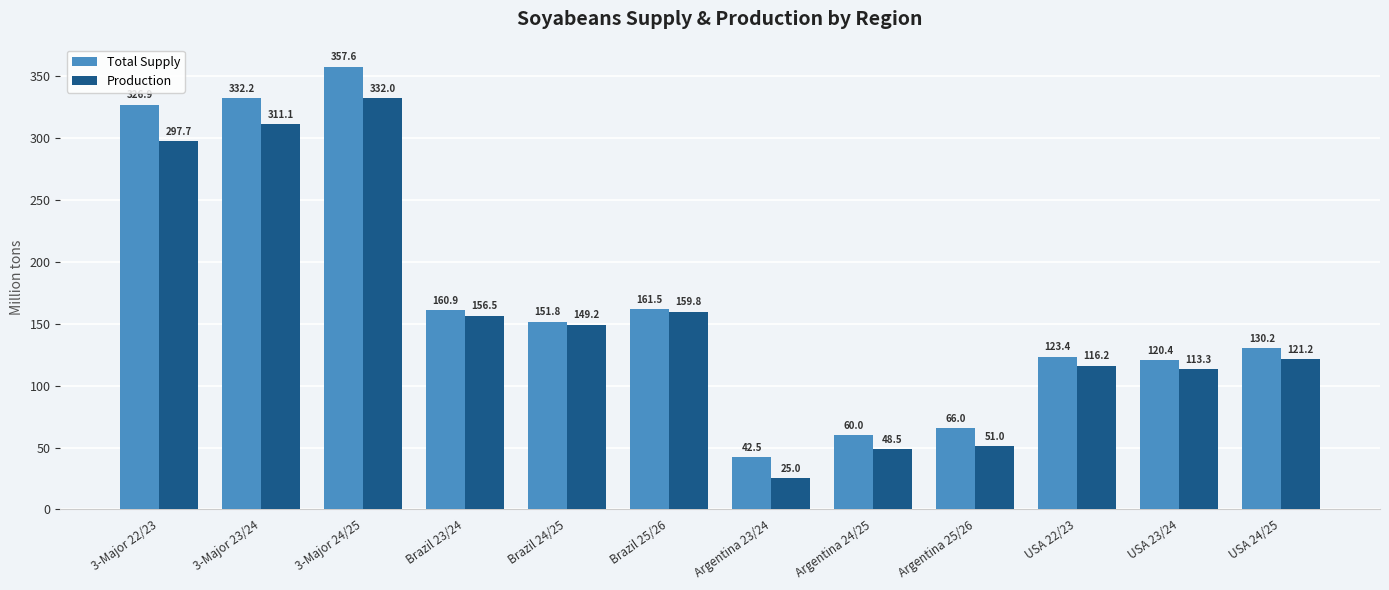

What is the spread (max minus min) of values at Argentina 23/24?

17.5